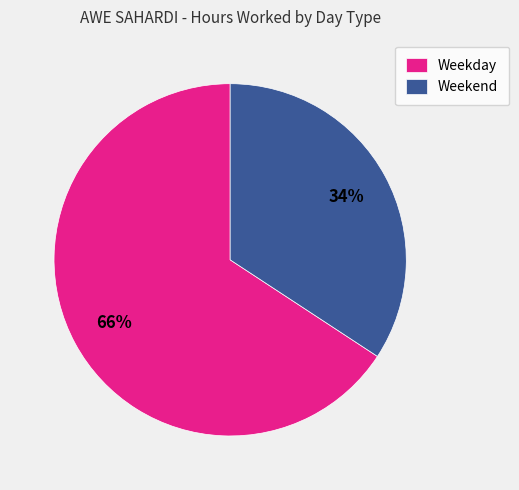

Rank the categories by value from highest to lowest.

Weekday, Weekend